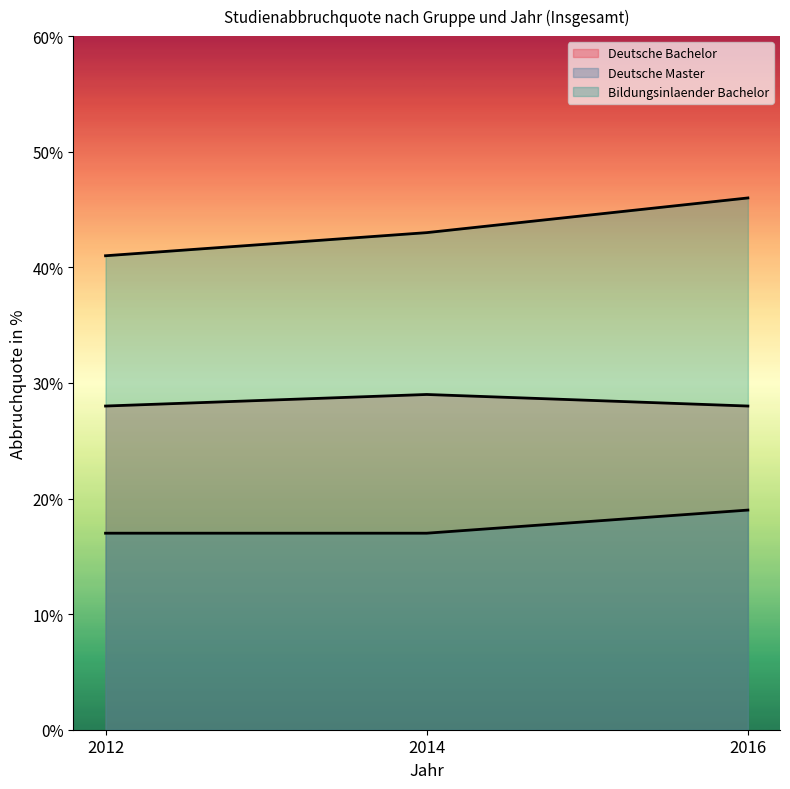

Which series has the widest spread of values?

Bildungsinlaender Bachelor